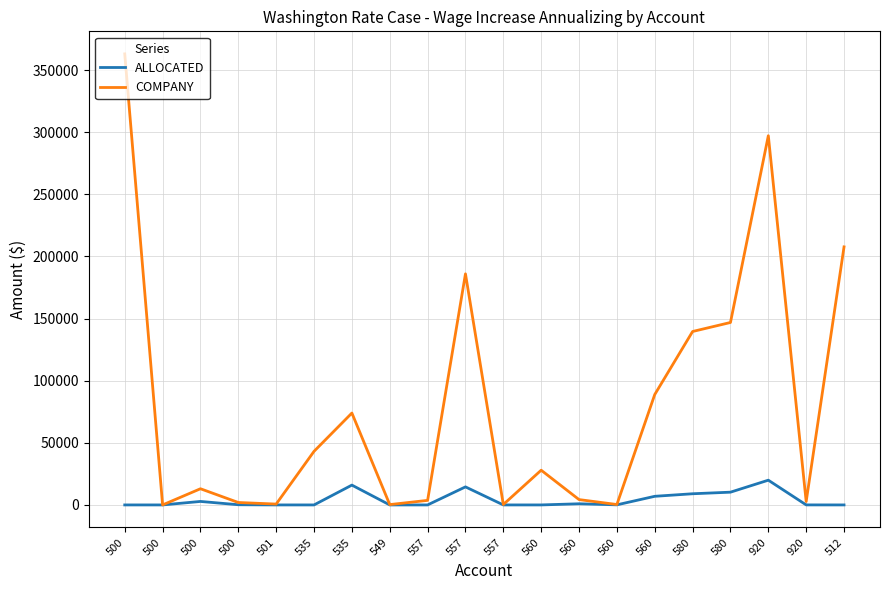

What are all the series names shown in the legend?

ALLOCATED, COMPANY